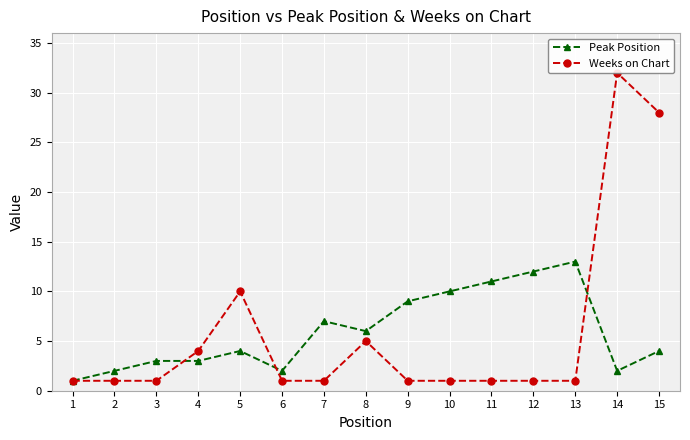

What is the difference between the Peak Position values at 12 and 15?

8